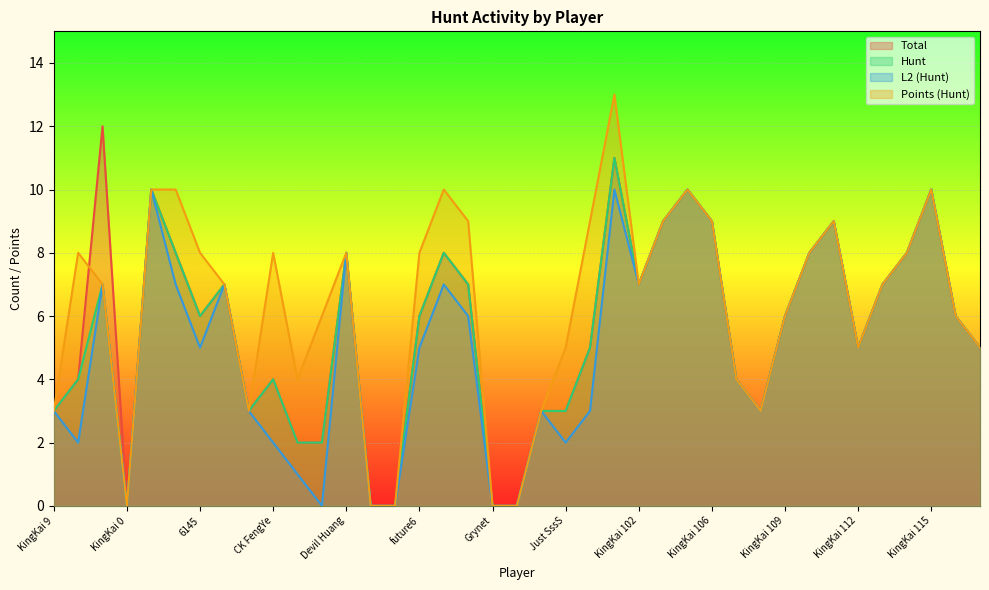

Reading right to left, list all the values displayed in this chart.

Total: KingKai Lv60=5	KingKai 116=6	KingKai 115=10	KingKai 114=8	KingKai 113=7	KingKai 112=5	KingKai 111=9	KingKai 110=8	KingKai 109=6	KingKai 108=3	KingKai 107=4	KingKai 106=9	KingKai 104=10	KingKai 103=9	KingKai 102=7	KingKai 101=11	K Qoosogood=5	Just SssS=3	jay520nn=3	JackyA=0	Grynet=0	Gordon9101=7	FZ LV=8	future6=6	Ending pp=0	dingding is=0	Devil Huang=8	CN LYMLX=2	CK Viper=2	CK FengYe=4	CK 923=3	Cathy CCC=7	6145=6	LFCMC=8	KingKai 105=10	KingKai 0=0	KingKai=12	170508=4	KingKai 9=3
Hunt: KingKai Lv60=5	KingKai 116=6	KingKai 115=10	KingKai 114=8	KingKai 113=7	KingKai 112=5	KingKai 111=9	KingKai 110=8	KingKai 109=6	KingKai 108=3	KingKai 107=4	KingKai 106=9	KingKai 104=10	KingKai 103=9	KingKai 102=7	KingKai 101=11	K Qoosogood=5	Just SssS=3	jay520nn=3	JackyA=0	Grynet=0	Gordon9101=7	FZ LV=8	future6=6	Ending pp=0	dingding is=0	Devil Huang=8	CN LYMLX=2	CK Viper=2	CK FengYe=4	CK 923=3	Cathy CCC=7	6145=6	LFCMC=8	KingKai 105=10	KingKai 0=0	KingKai=7	170508=4	KingKai 9=3
L2 (Hunt): KingKai Lv60=5	KingKai 116=6	KingKai 115=10	KingKai 114=8	KingKai 113=7	KingKai 112=5	KingKai 111=9	KingKai 110=8	KingKai 109=6	KingKai 108=3	KingKai 107=4	KingKai 106=9	KingKai 104=10	KingKai 103=9	KingKai 102=7	KingKai 101=10	K Qoosogood=3	Just SssS=2	jay520nn=3	JackyA=0	Grynet=0	Gordon9101=6	FZ LV=7	future6=5	Ending pp=0	dingding is=0	Devil Huang=8	CN LYMLX=0	CK Viper=1	CK FengYe=2	CK 923=3	Cathy CCC=7	6145=5	LFCMC=7	KingKai 105=10	KingKai 0=0	KingKai=7	170508=2	KingKai 9=3
Points (Hunt): KingKai Lv60=5	KingKai 116=6	KingKai 115=10	KingKai 114=8	KingKai 113=7	KingKai 112=5	KingKai 111=9	KingKai 110=8	KingKai 109=6	KingKai 108=3	KingKai 107=4	KingKai 106=9	KingKai 104=10	KingKai 103=9	KingKai 102=7	KingKai 101=13	K Qoosogood=9	Just SssS=5	jay520nn=3	JackyA=0	Grynet=0	Gordon9101=9	FZ LV=10	future6=8	Ending pp=0	dingding is=0	Devil Huang=8	CN LYMLX=6	CK Viper=4	CK FengYe=8	CK 923=3	Cathy CCC=7	6145=8	LFCMC=10	KingKai 105=10	KingKai 0=0	KingKai=7	170508=8	KingKai 9=3